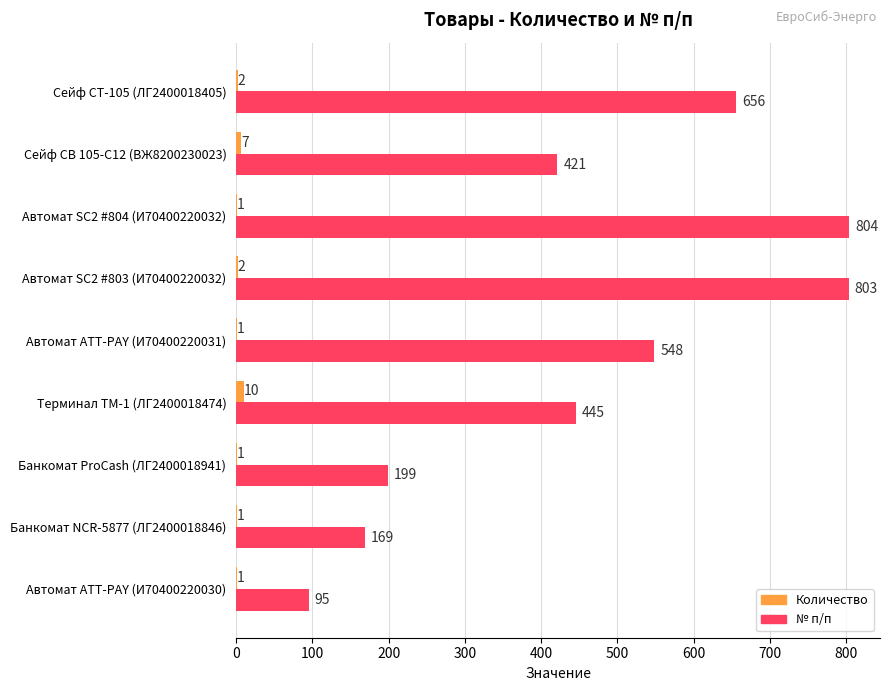

Is the value of Количество at Сейф СТ-105 (ЛГ2400018405) greater than the value of № п/п at Банкомат NCR-5877 (ЛГ2400018846)?

No